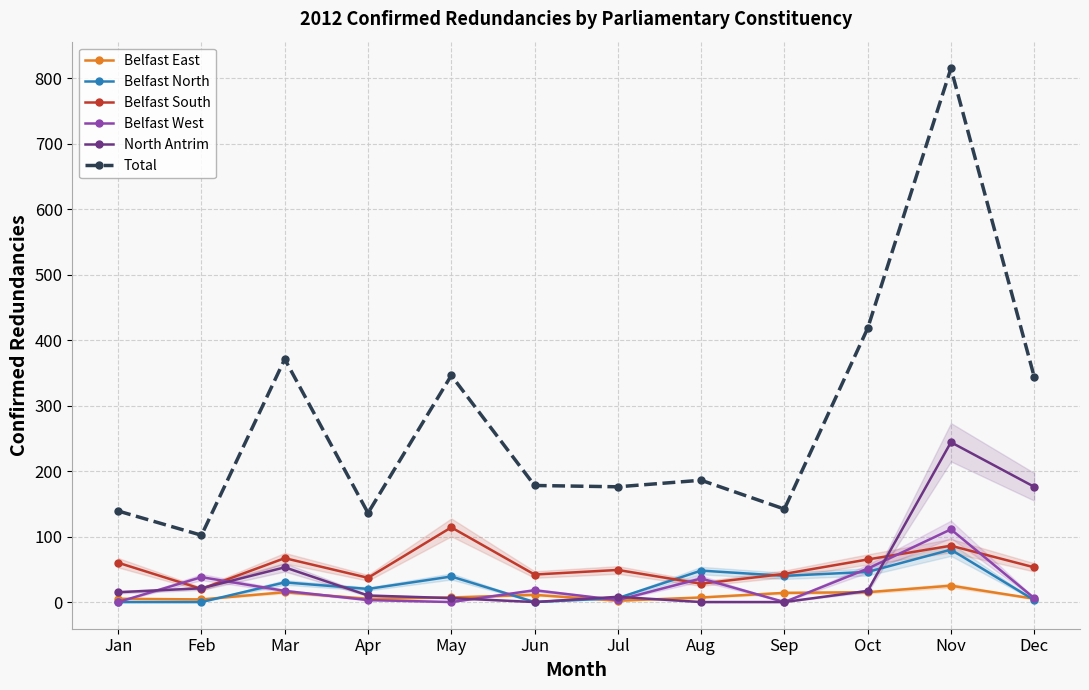

How many positive values does the Belfast North series have?

9